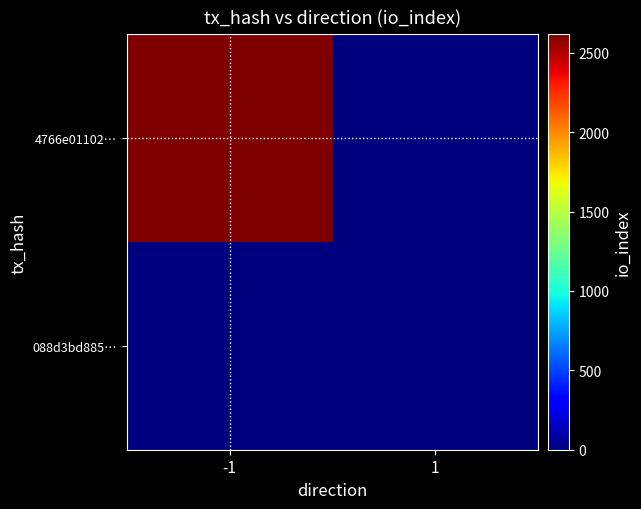

Reading left to right, what are all the values shown in this chart?

4766e01102…: -1=2616	1=0
088d3bd885…: -1=0	1=0